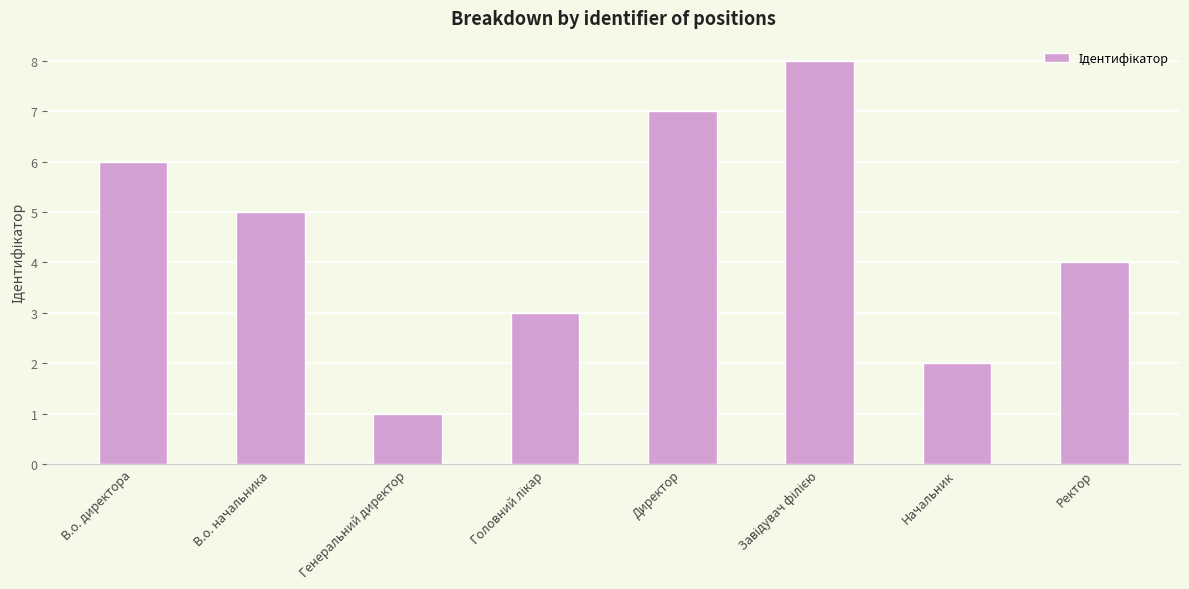

At which label does the data first exceed 5?

В.о. директора